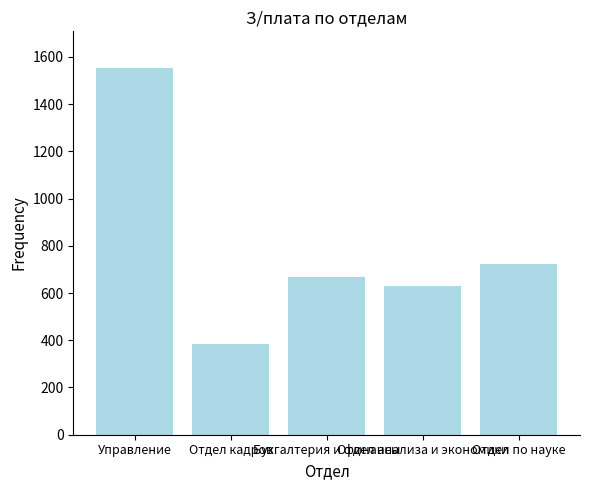

What is the minimum value shown in the chart?

383.1